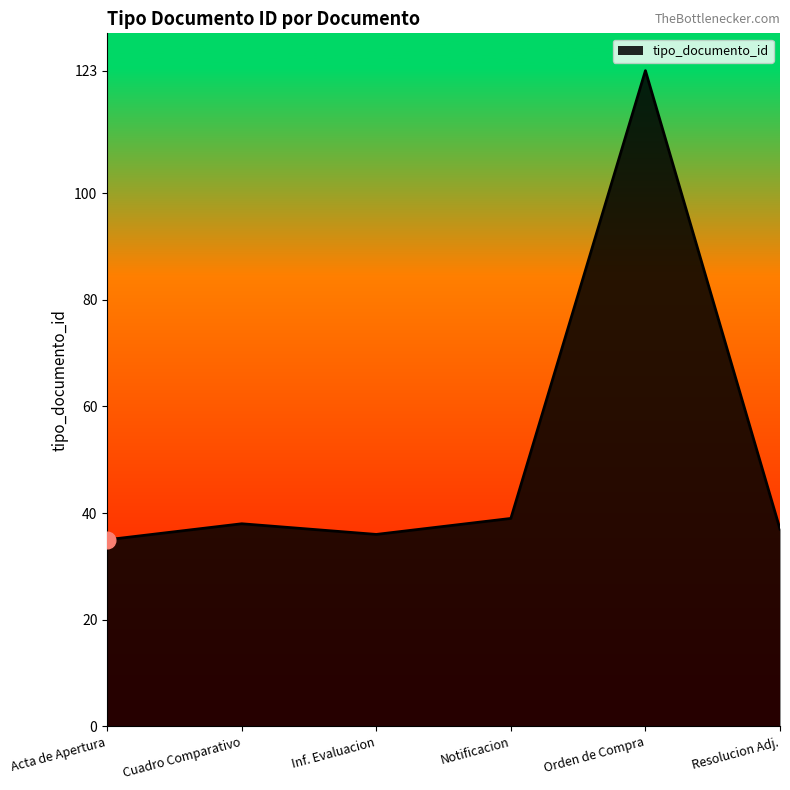

What is the approximate value at Resolucion Adj.?

37